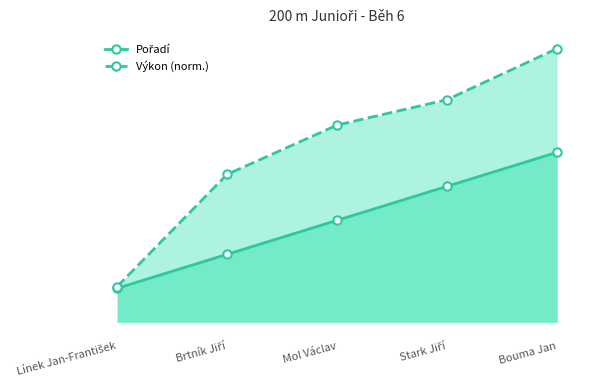

How many lines are shown in the chart?

2